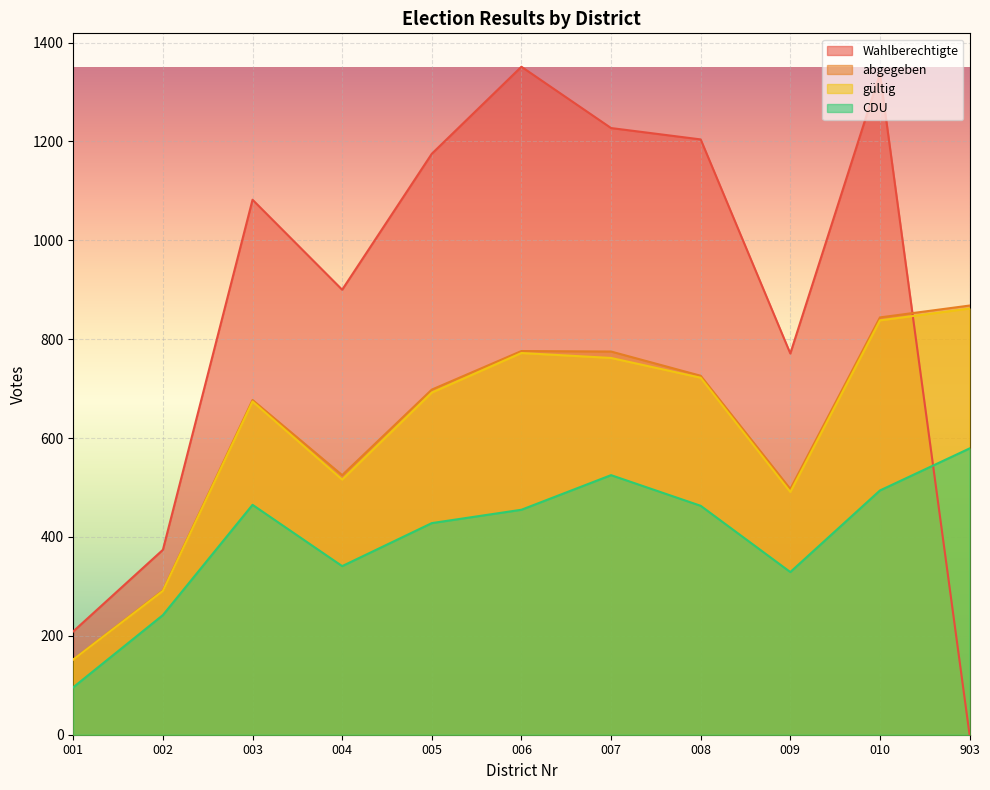

What is the difference between the second highest and second lowest values in the CDU series?

283